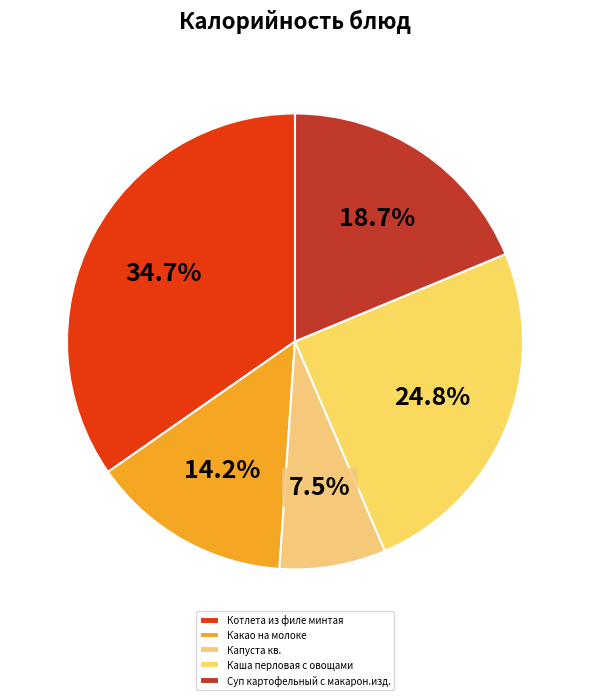

What percentage is the Какао на молоке slice, to the nearest percent?

14%